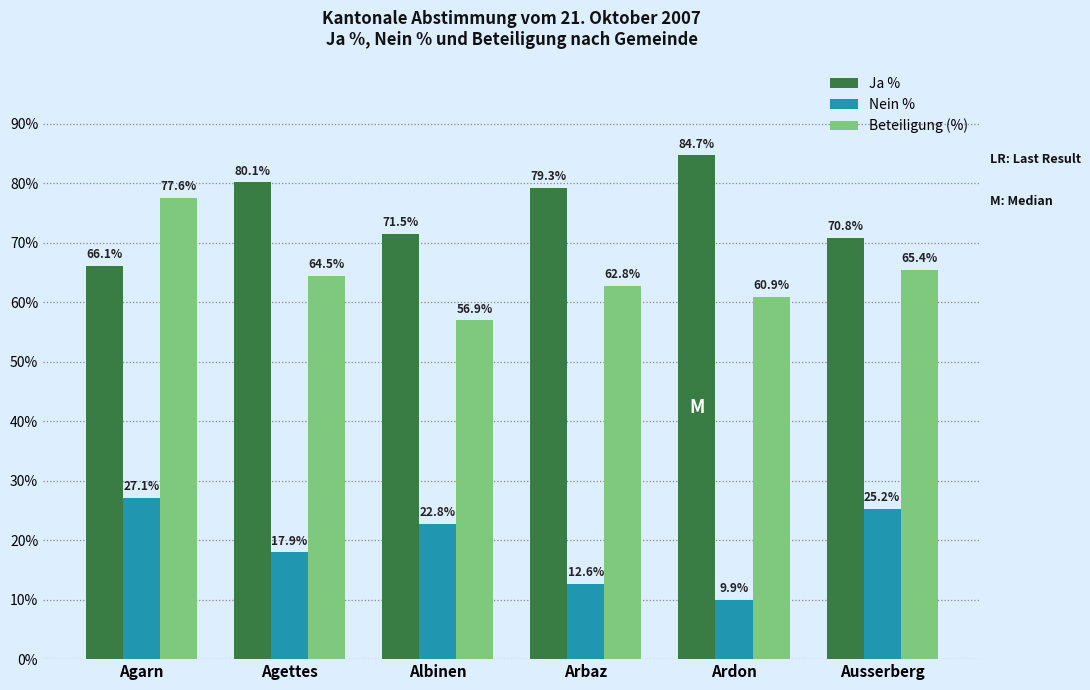

What is the label of the 3rd bar from the left?

Albinen